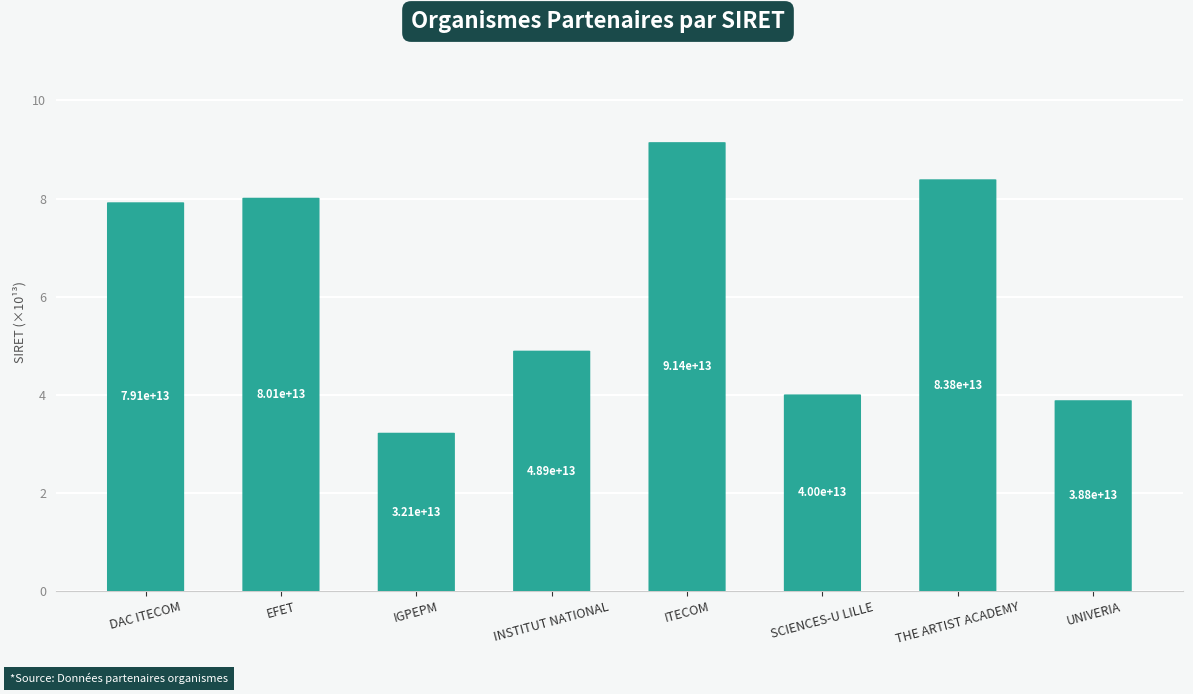

Reading right to left, transcribe all the data shown in this chart.

UNIVERIA=3.9	THE ARTIST ACADEMY=8.4	SCIENCES-U LILLE=4.0	ITECOM=9.1	INSTITUT NATIONAL=4.9	IGPEPM=3.2	EFET=8.0	DAC ITECOM=7.9